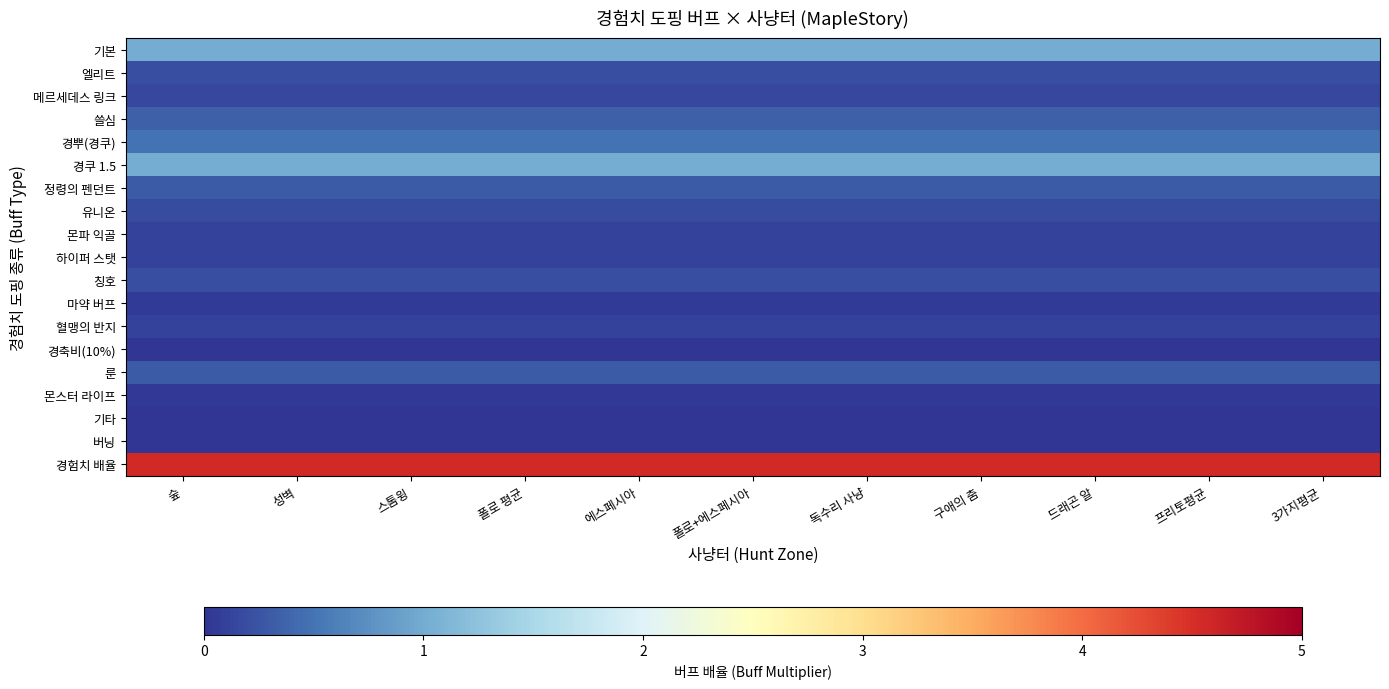

Reading left to right, extract all data points from this chart.

기본: 숲=1.0	성벽=1.0	스톰윙=1.0	폴로 평균=1.0	에스페시아=1.0	폴로+에스페시아=1.0	독수리 사냥=1.0	구애의 춤=1.0	드래곤 알=1.0	프리토평균=1.0	3가지평균=1.0
엘리트: 숲=0.2	성벽=0.2	스톰윙=0.2	폴로 평균=0.2	에스페시아=0.2	폴로+에스페시아=0.2	독수리 사냥=0.2	구애의 춤=0.2	드래곤 알=0.2	프리토평균=0.2	3가지평균=0.2
메르세데스 링크: 숲=0.1	성벽=0.1	스톰윙=0.1	폴로 평균=0.1	에스페시아=0.1	폴로+에스페시아=0.1	독수리 사냥=0.1	구애의 춤=0.1	드래곤 알=0.1	프리토평균=0.1	3가지평균=0.1
쓸심: 숲=0.3	성벽=0.3	스톰윙=0.3	폴로 평균=0.3	에스페시아=0.3	폴로+에스페시아=0.3	독수리 사냥=0.3	구애의 춤=0.3	드래곤 알=0.3	프리토평균=0.3	3가지평균=0.3
경뿌(경쿠): 숲=0.5	성벽=0.5	스톰윙=0.5	폴로 평균=0.5	에스페시아=0.5	폴로+에스페시아=0.5	독수리 사냥=0.5	구애의 춤=0.5	드래곤 알=0.5	프리토평균=0.5	3가지평균=0.5
경쿠 1.5: 숲=1.0	성벽=1.0	스톰윙=1.0	폴로 평균=1.0	에스페시아=1.0	폴로+에스페시아=1.0	독수리 사냥=1.0	구애의 춤=1.0	드래곤 알=1.0	프리토평균=1.0	3가지평균=1.0
정령의 펜던트: 숲=0.3	성벽=0.3	스톰윙=0.3	폴로 평균=0.3	에스페시아=0.3	폴로+에스페시아=0.3	독수리 사냥=0.3	구애의 춤=0.3	드래곤 알=0.3	프리토평균=0.3	3가지평균=0.3
유니온: 숲=0.2	성벽=0.2	스톰윙=0.2	폴로 평균=0.2	에스페시아=0.2	폴로+에스페시아=0.2	독수리 사냥=0.2	구애의 춤=0.2	드래곤 알=0.2	프리토평균=0.2	3가지평균=0.2
몬파 익골: 숲=0.1	성벽=0.1	스톰윙=0.1	폴로 평균=0.1	에스페시아=0.1	폴로+에스페시아=0.1	독수리 사냥=0.1	구애의 춤=0.1	드래곤 알=0.1	프리토평균=0.1	3가지평균=0.1
하이퍼 스탯: 숲=0.1	성벽=0.1	스톰윙=0.1	폴로 평균=0.1	에스페시아=0.1	폴로+에스페시아=0.1	독수리 사냥=0.1	구애의 춤=0.1	드래곤 알=0.1	프리토평균=0.1	3가지평균=0.1
칭호: 숲=0.2	성벽=0.2	스톰윙=0.2	폴로 평균=0.2	에스페시아=0.2	폴로+에스페시아=0.2	독수리 사냥=0.2	구애의 춤=0.2	드래곤 알=0.2	프리토평균=0.2	3가지평균=0.2
마약 버프: 숲=0.1	성벽=0.1	스톰윙=0.1	폴로 평균=0.1	에스페시아=0.1	폴로+에스페시아=0.1	독수리 사냥=0.1	구애의 춤=0.1	드래곤 알=0.1	프리토평균=0.1	3가지평균=0.1
혈맹의 반지: 숲=0.1	성벽=0.1	스톰윙=0.1	폴로 평균=0.1	에스페시아=0.1	폴로+에스페시아=0.1	독수리 사냥=0.1	구애의 춤=0.1	드래곤 알=0.1	프리토평균=0.1	3가지평균=0.1
경축비(10%): 숲=0.0	성벽=0.0	스톰윙=0.0	폴로 평균=0.0	에스페시아=0.0	폴로+에스페시아=0.0	독수리 사냥=0.0	구애의 춤=0.0	드래곤 알=0.0	프리토평균=0.0	3가지평균=0.0
룬: 숲=0.3	성벽=0.3	스톰윙=0.3	폴로 평균=0.3	에스페시아=0.3	폴로+에스페시아=0.3	독수리 사냥=0.3	구애의 춤=0.3	드래곤 알=0.3	프리토평균=0.3	3가지평균=0.3
몬스터 라이프: 숲=0.0	성벽=0.0	스톰윙=0.0	폴로 평균=0.0	에스페시아=0.0	폴로+에스페시아=0.0	독수리 사냥=0.0	구애의 춤=0.0	드래곤 알=0.0	프리토평균=0.0	3가지평균=0.0
기타: 숲=0.0	성벽=0.0	스톰윙=0.0	폴로 평균=0.0	에스페시아=0.0	폴로+에스페시아=0.0	독수리 사냥=0.0	구애의 춤=0.0	드래곤 알=0.0	프리토평균=0.0	3가지평균=0.0
버닝: 숲=0.0	성벽=0.0	스톰윙=0.0	폴로 평균=0.0	에스페시아=0.0	폴로+에스페시아=0.0	독수리 사냥=0.0	구애의 춤=0.0	드래곤 알=0.0	프리토평균=0.0	3가지평균=0.0
경험치 배율: 숲=4.6	성벽=4.6	스톰윙=4.6	폴로 평균=4.6	에스페시아=4.6	폴로+에스페시아=4.6	독수리 사냥=4.6	구애의 춤=4.6	드래곤 알=4.6	프리토평균=4.6	3가지평균=4.6